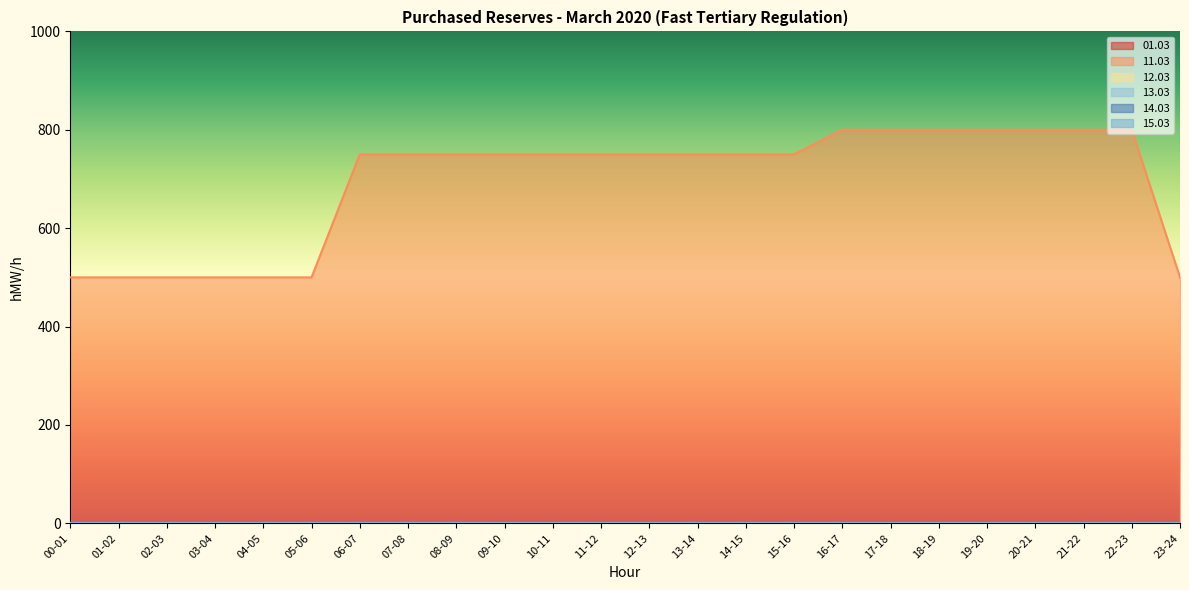

True or false: 15.03 and 01.03 intersect in this chart.

False